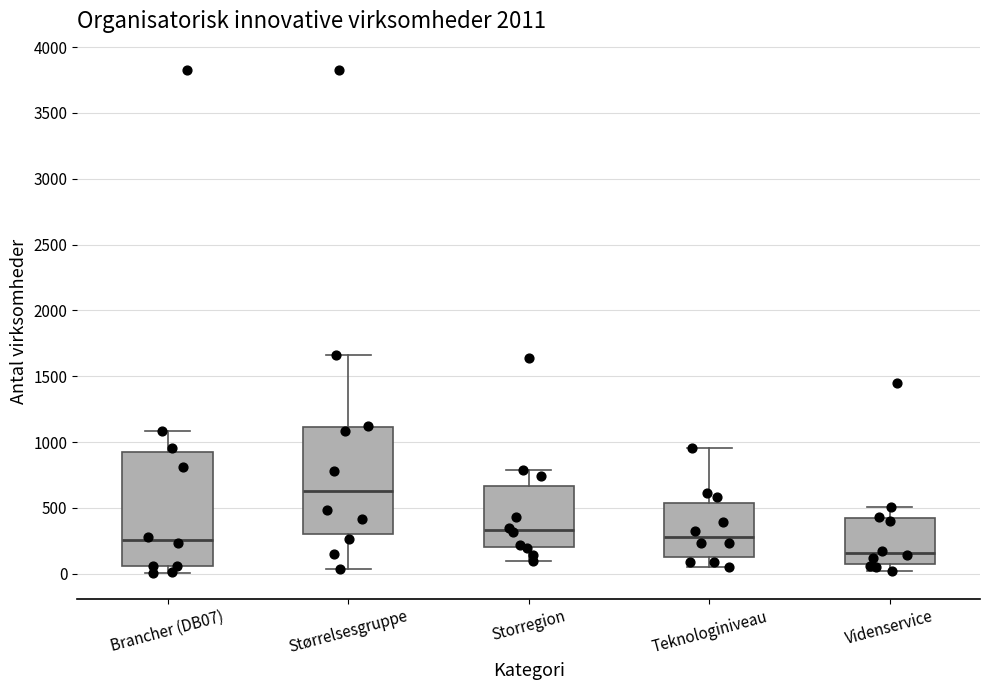

Reading left to right, transcribe this box plot: for each box, give where its median line is, the range the box spans, and where its two whiskers end, as read against the y-axis. The values are not printed on the chart, so give them approximately, as read against the axis.

Brancher (DB07): median 250, box 50 to 900, whiskers 0 to 1100
Størrelsesgruppe: median 650, box 300 to 1100, whiskers 50 to 1650
Storregion: median 350, box 200 to 650, whiskers 100 to 800
Teknologiniveau: median 300, box 150 to 550, whiskers 50 to 950
Videnservice: median 150, box 50 to 400, whiskers 0 to 500